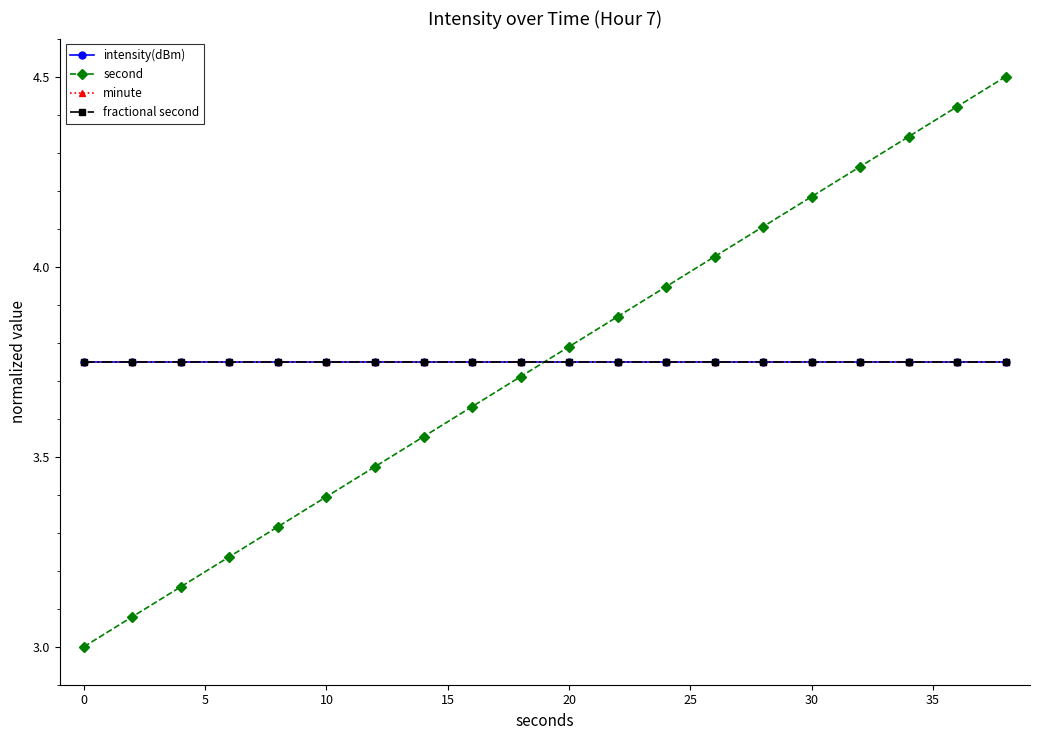

True or false: minute and intensity(dBm) intersect in this chart.

False